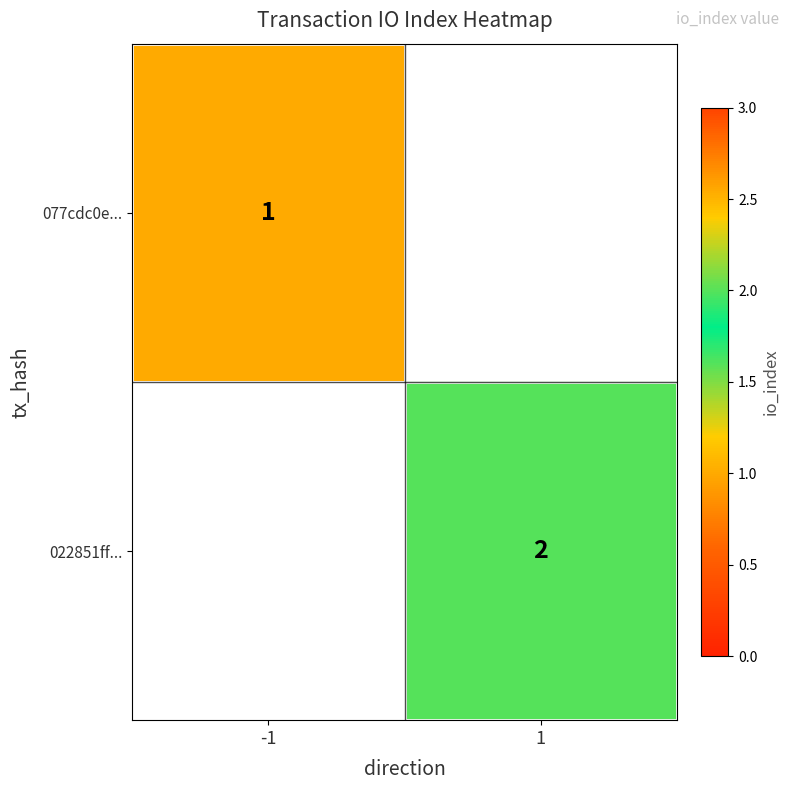

The value of 022851ff... at 1 is 2. True or false?

True